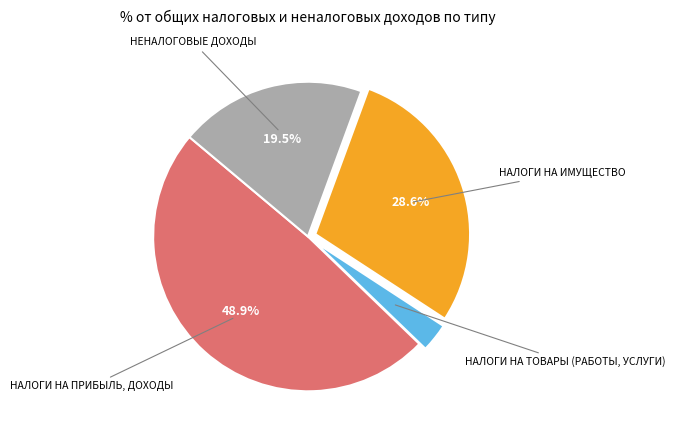

Does any single category account for the majority?

No